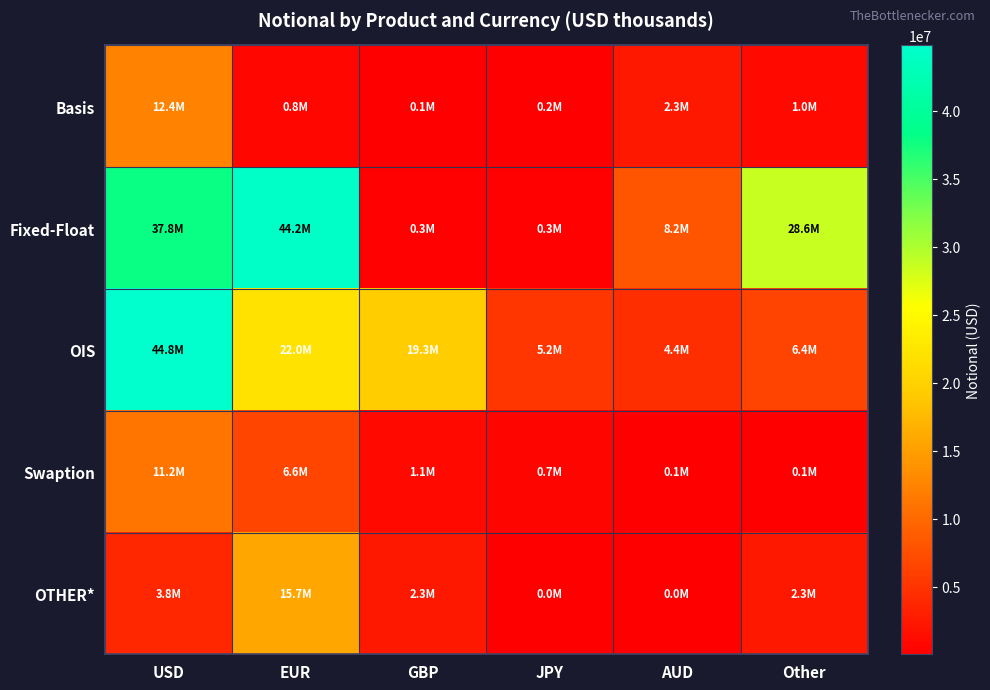

Reading left to right, what are all the values shown in this chart?

Basis: USD=12383224	EUR=764186	GBP=76410	JPY=182146	AUD=2295597	Other=989231
Fixed-Float: USD=37803625	EUR=44200558	GBP=313990	JPY=337876	AUD=8151803	Other=28559177
OIS: USD=44793172	EUR=22005444	GBP=19320564	JPY=5171812	AUD=4409453	Other=6444710
Swaption: USD=11162533	EUR=6611196	GBP=1053718	JPY=709065	AUD=120735	Other=115935
OTHER*: USD=3763907	EUR=15712758	GBP=2334502	JPY=35896	AUD=21527	Other=2337226